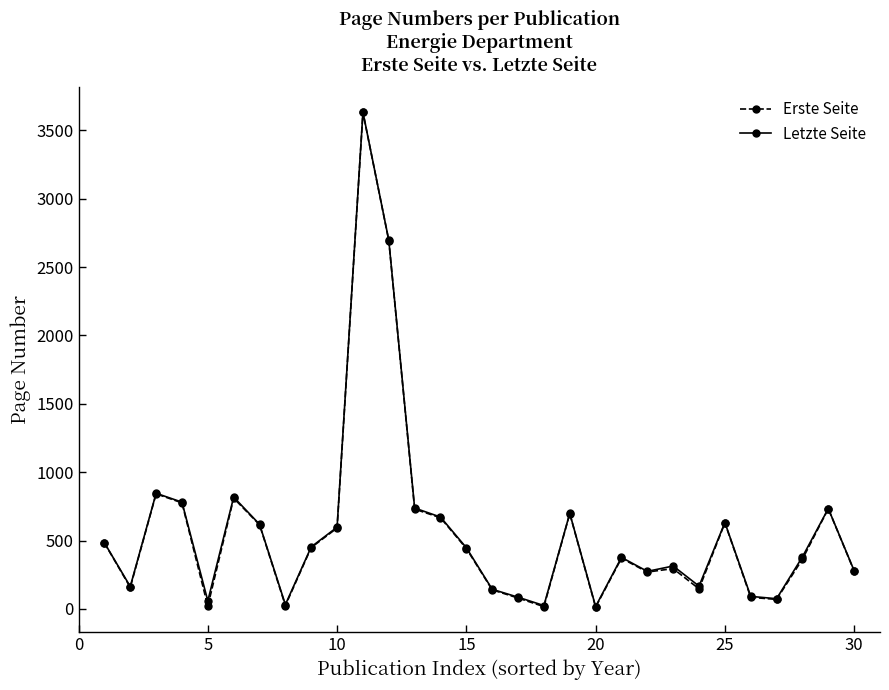

True or false: Letzte Seite has more than 0 interior local peaks.

True